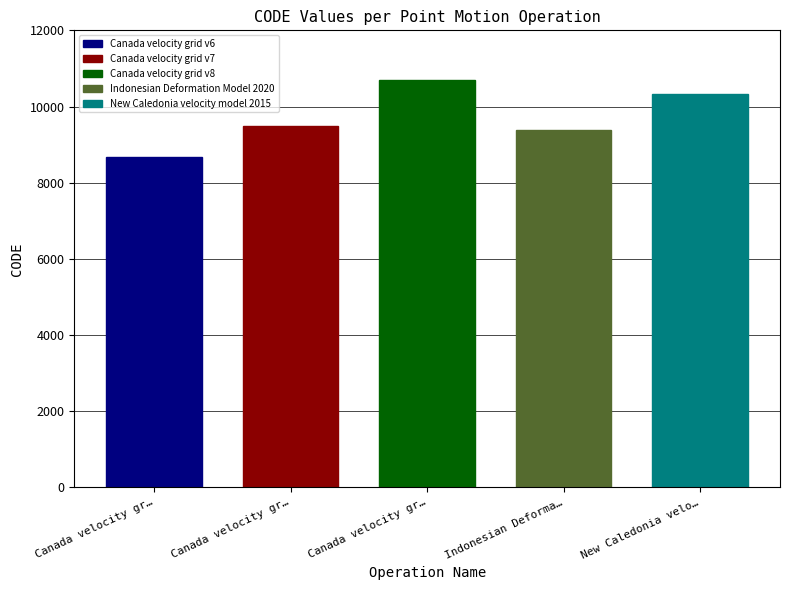

List the labels in order of value, smallest first.

Canada velocity grid v6, Indonesian Deformation Model 2020, Canada velocity grid v7, New Caledonia velocity model 2015, Canada velocity grid v8